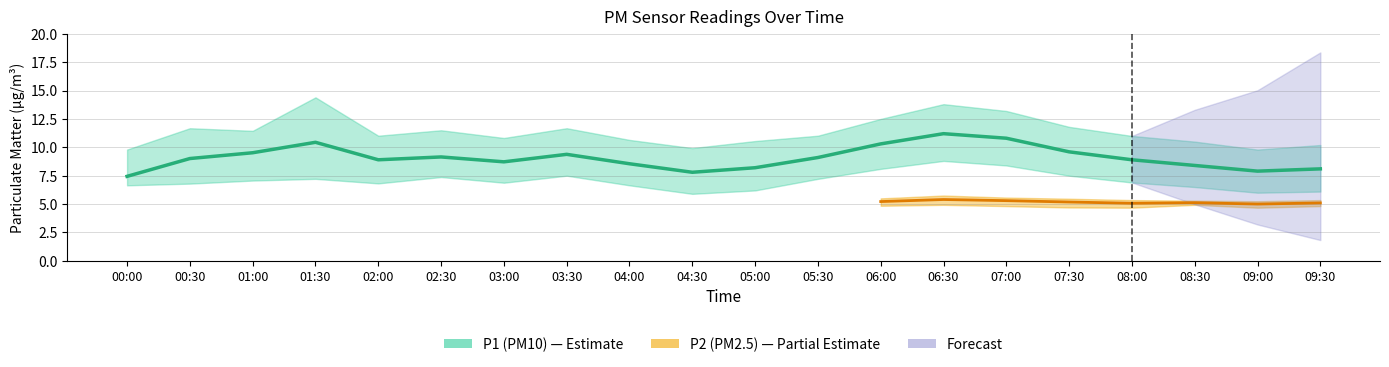

What is the highest value of the P2 series?

5.4